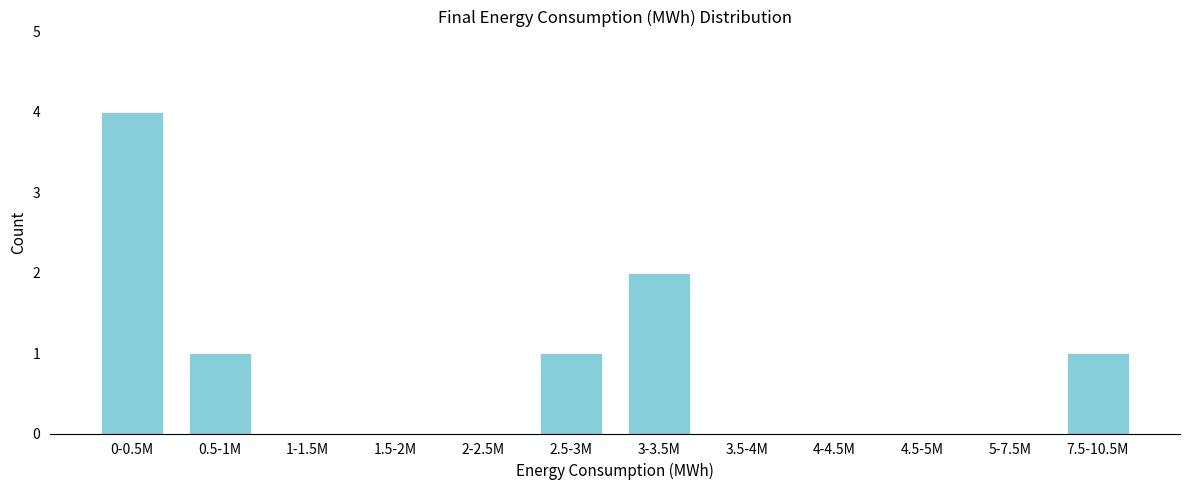

Reading left to right, what are all the values shown in this chart?

0-0.5M=4	0.5-1M=1	1-1.5M=0	1.5-2M=0	2-2.5M=0	2.5-3M=1	3-3.5M=2	3.5-4M=0	4-4.5M=0	4.5-5M=0	5-7.5M=0	7.5-10.5M=1